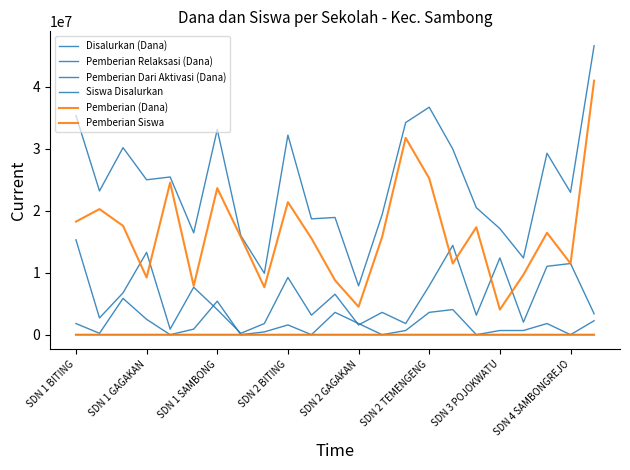

True or false: Siswa Disalurkan has more than 2 points higher than both neighbors.

True